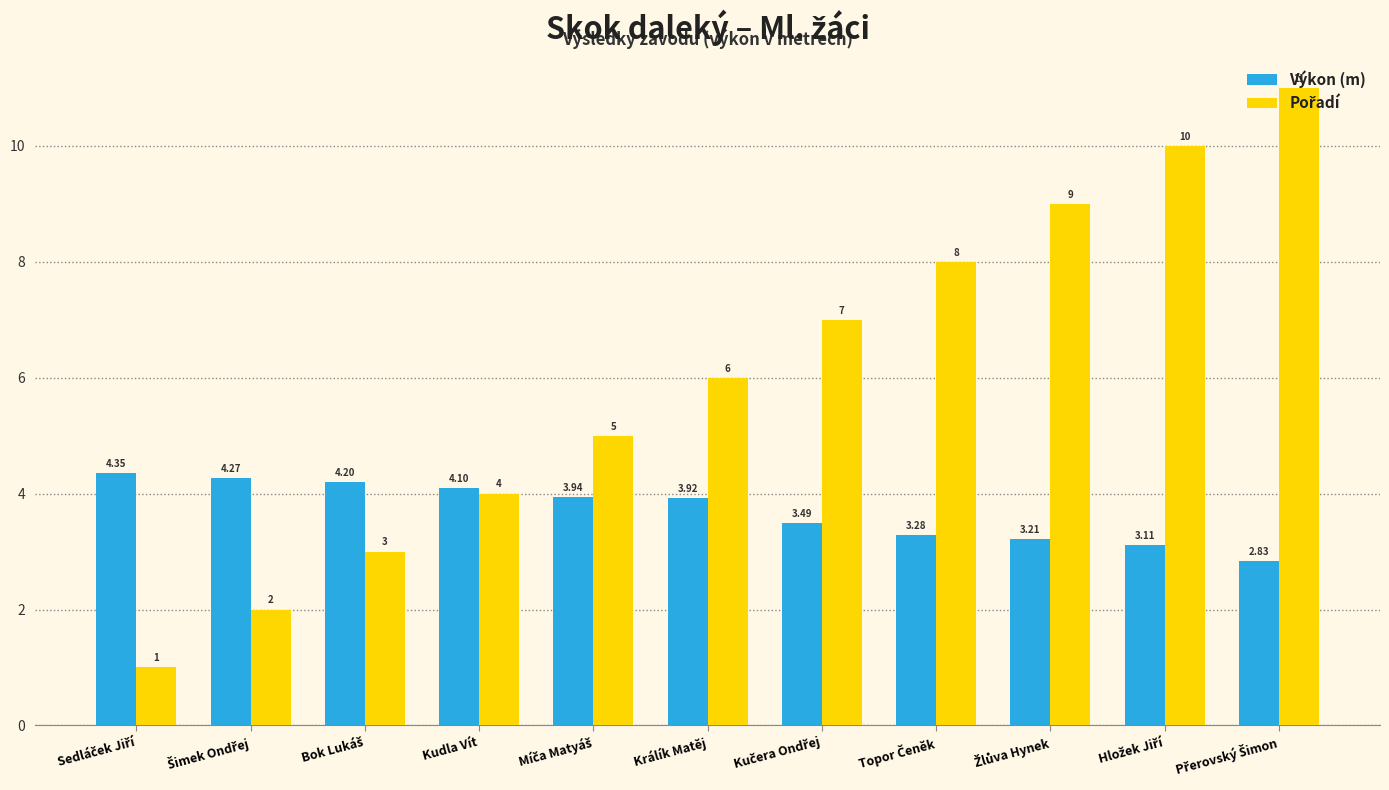

Rank the series by their average value, from lowest to highest.

Výkon (m), Pořadí